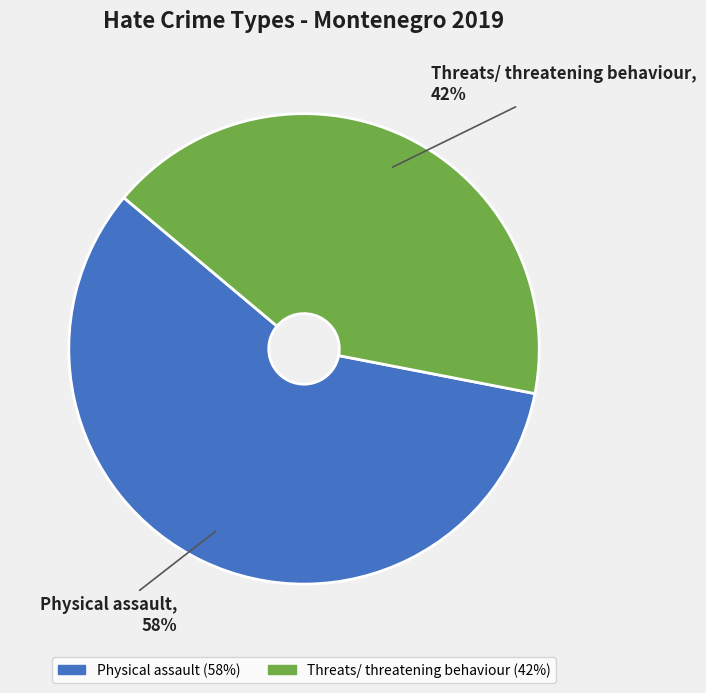

Combined, do Physical assault and Threats/ threatening behaviour account for over 50%?

Yes